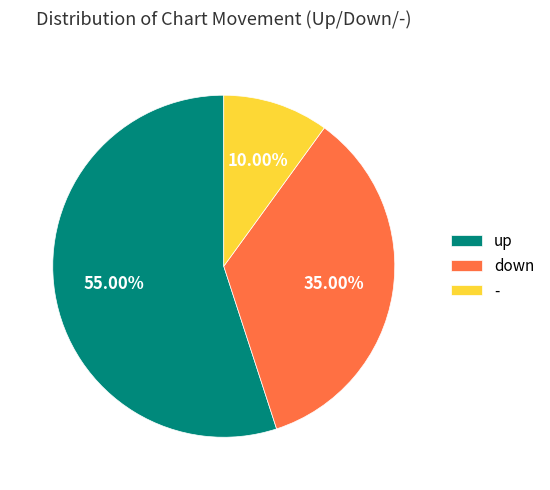

How much of the chart is everything except -?

90.0%